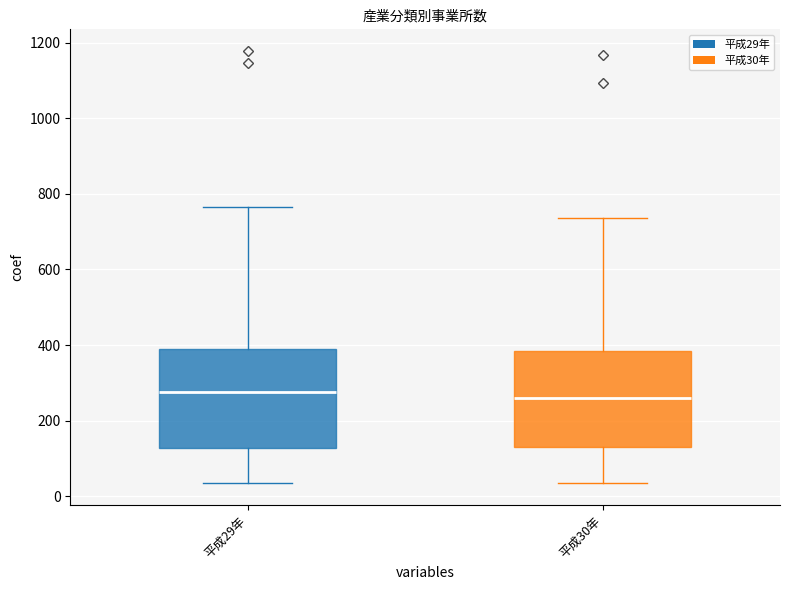

Reading left to right, transcribe this box plot: for each box, give where its median line is, the range the box spans, and where its two whiskers end, as read against the y-axis. The values are not printed on the chart, so give them approximately, as read against the axis.

平成29年: median 280, box 120 to 380, whiskers 40 to 760
平成30年: median 260, box 140 to 380, whiskers 40 to 740